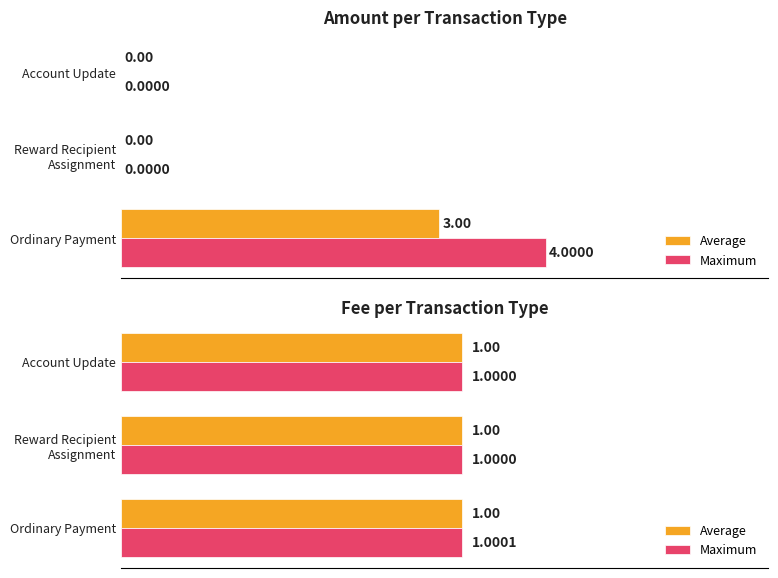

What is the total value across all series at Reward Recipient Assignment?

2.0